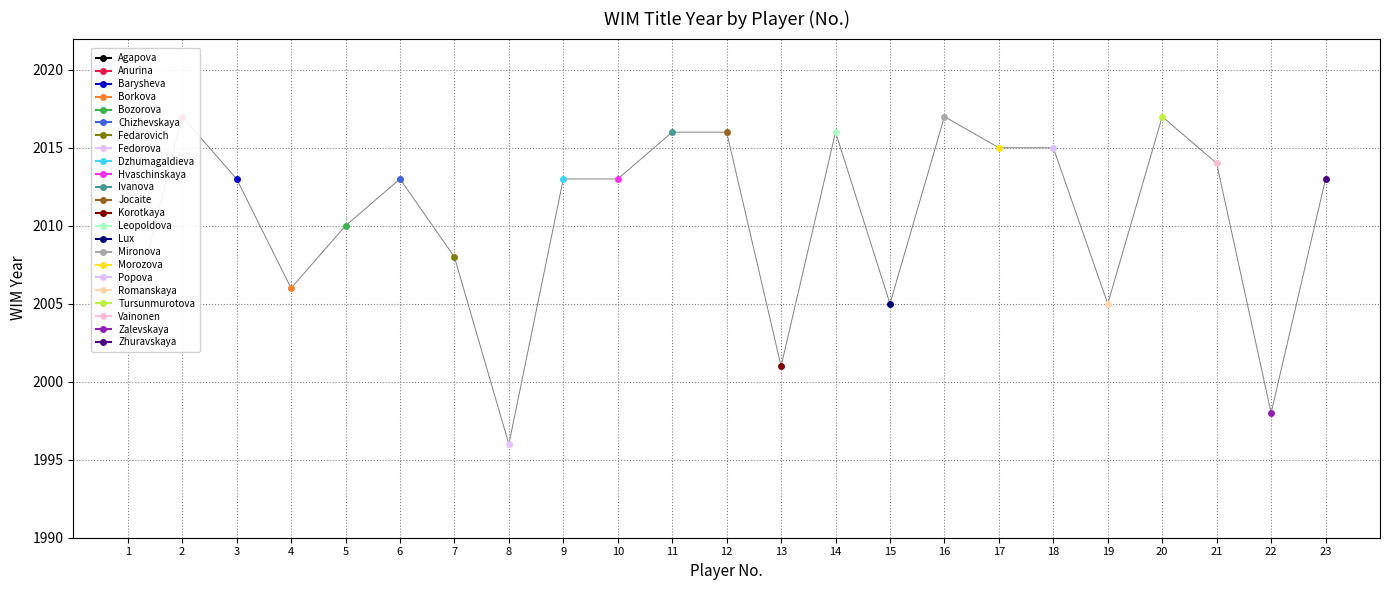

Count the number of values greater than 2013.

9